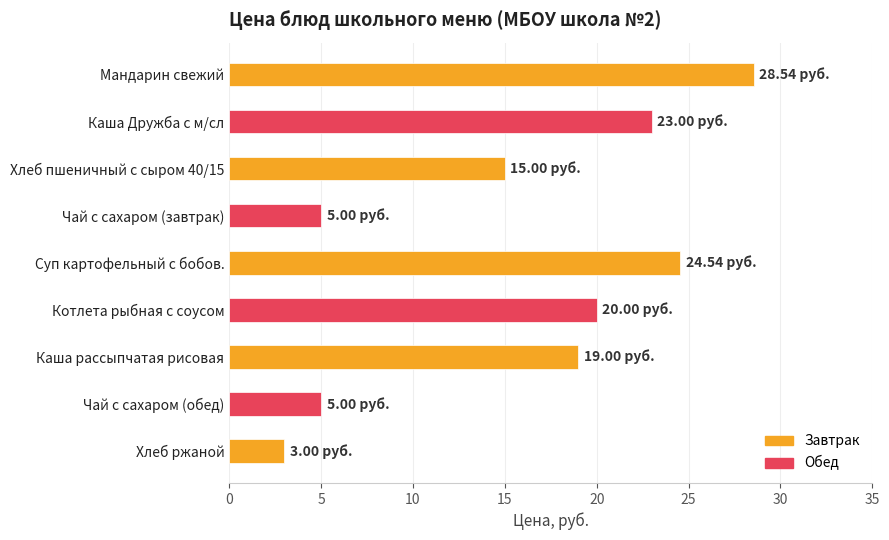

What is the smallest value displayed?

3.0